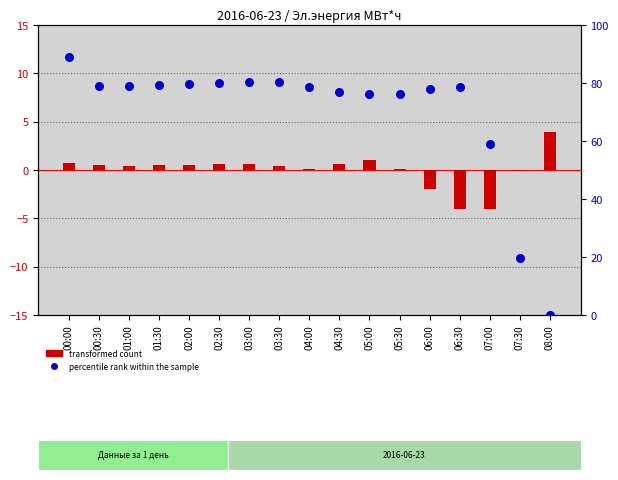

Which series contains the highest Y value?

percentile rank within the sample